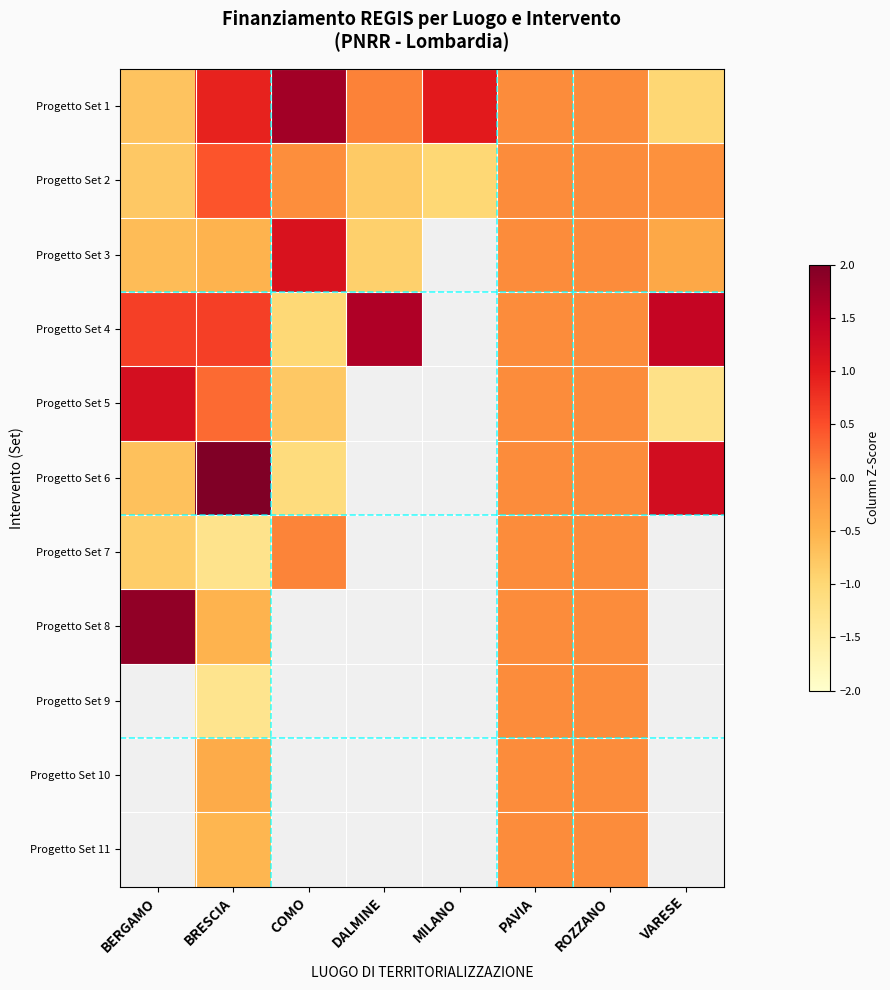

How many values in the Progetto Set 6 series exceed 2?

1